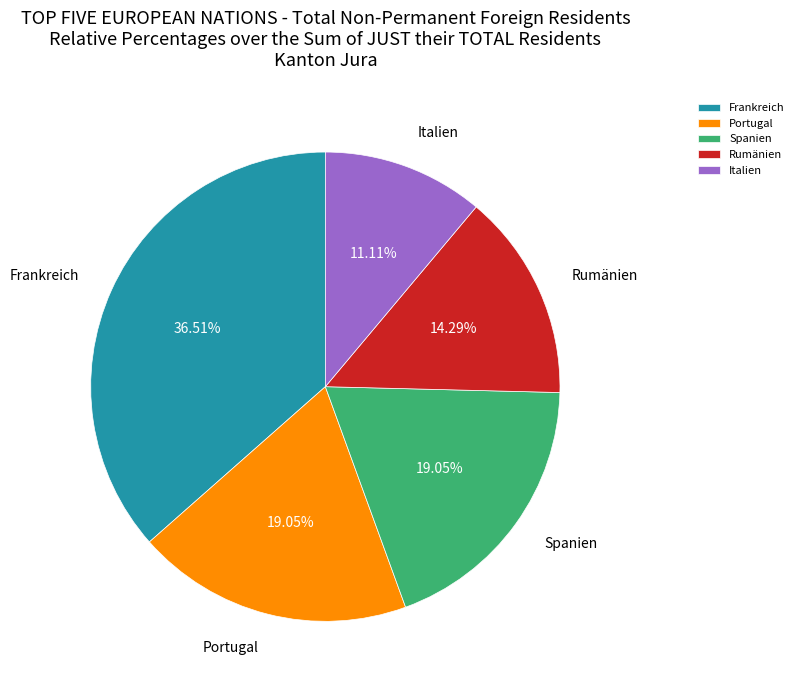

What is the largest slice in the pie chart?

Frankreich